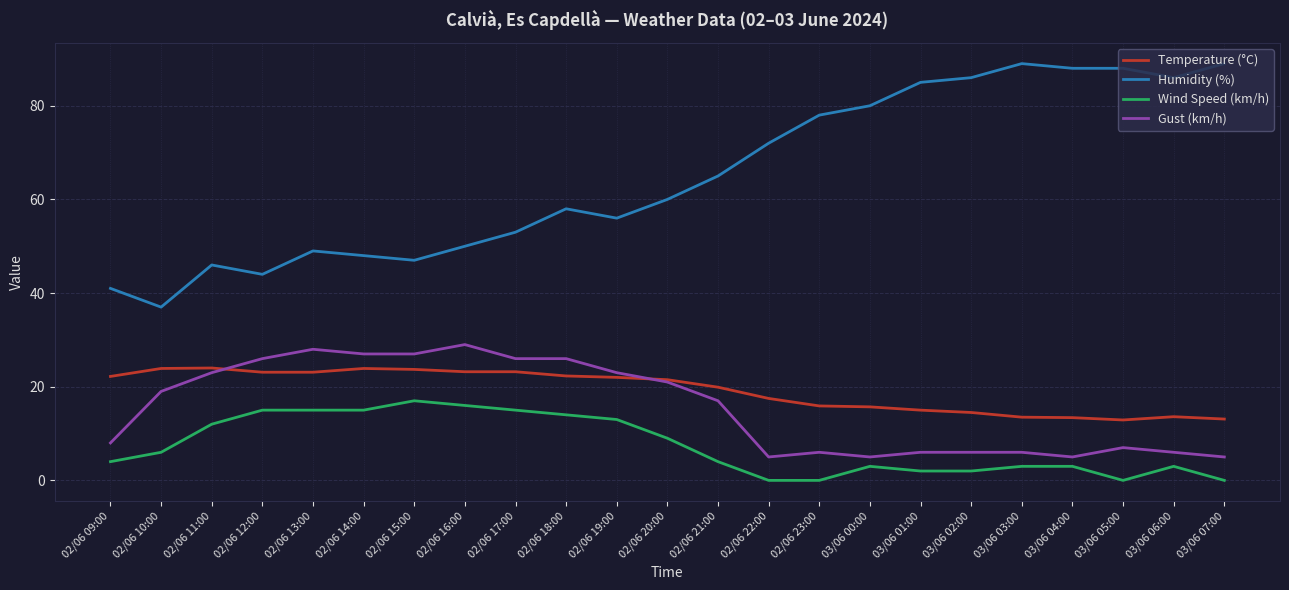

Which series has the largest range (max minus min)?

Humidity (%)